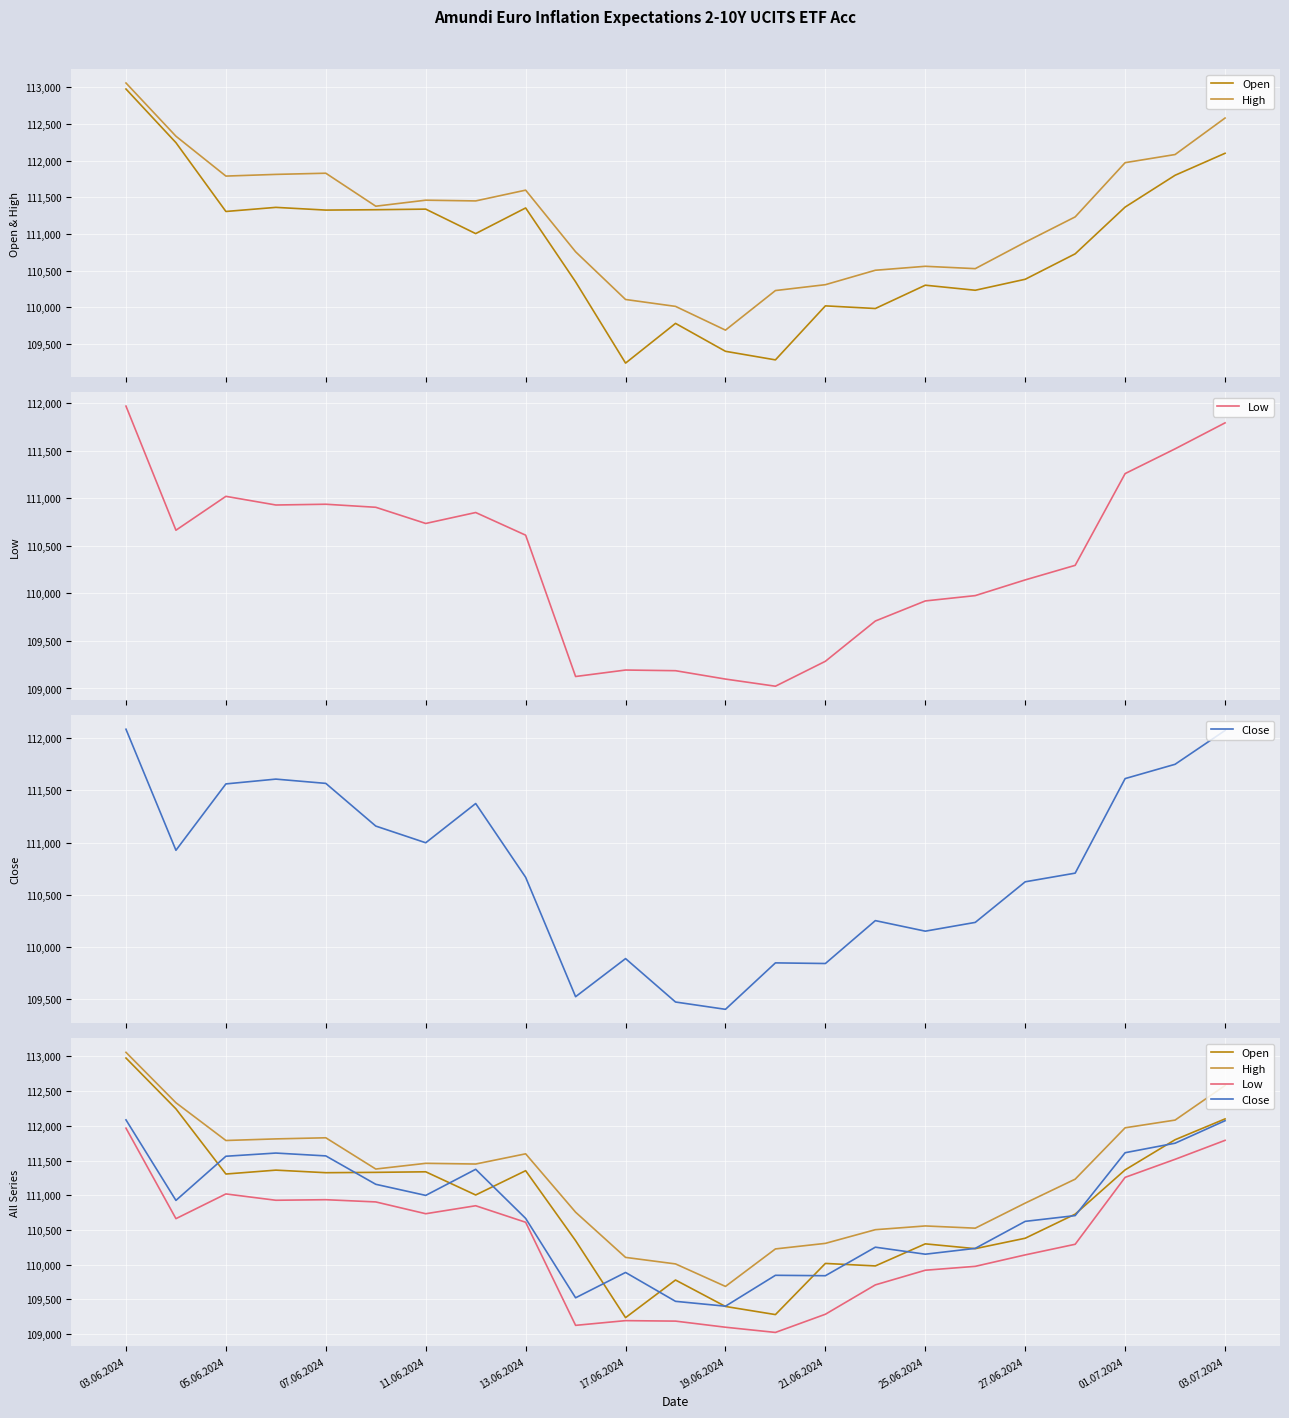

Is the value of High at 05.06.2024 greater than the value of Close at 21.06.2024?

Yes